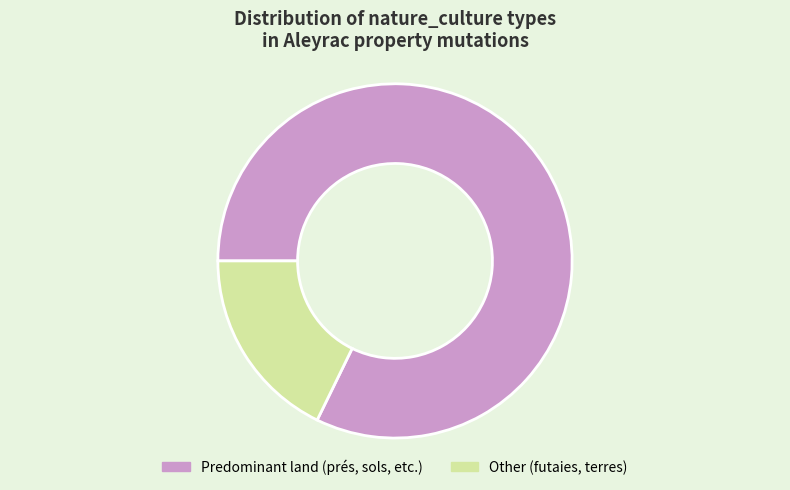

What is the smallest slice in the pie chart?

Other (futaies, terres)